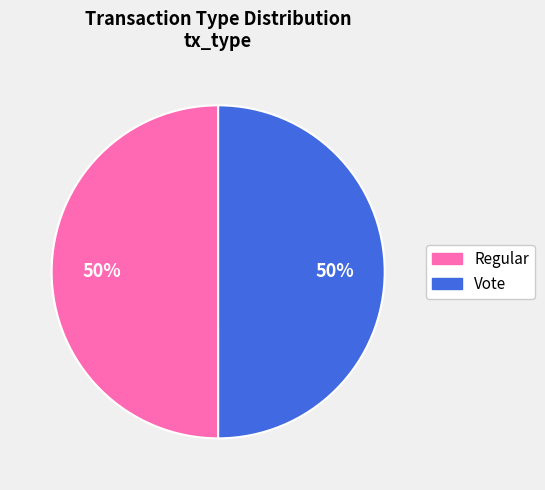

What is the ratio of the value at Vote to the value at Regular?

1.0